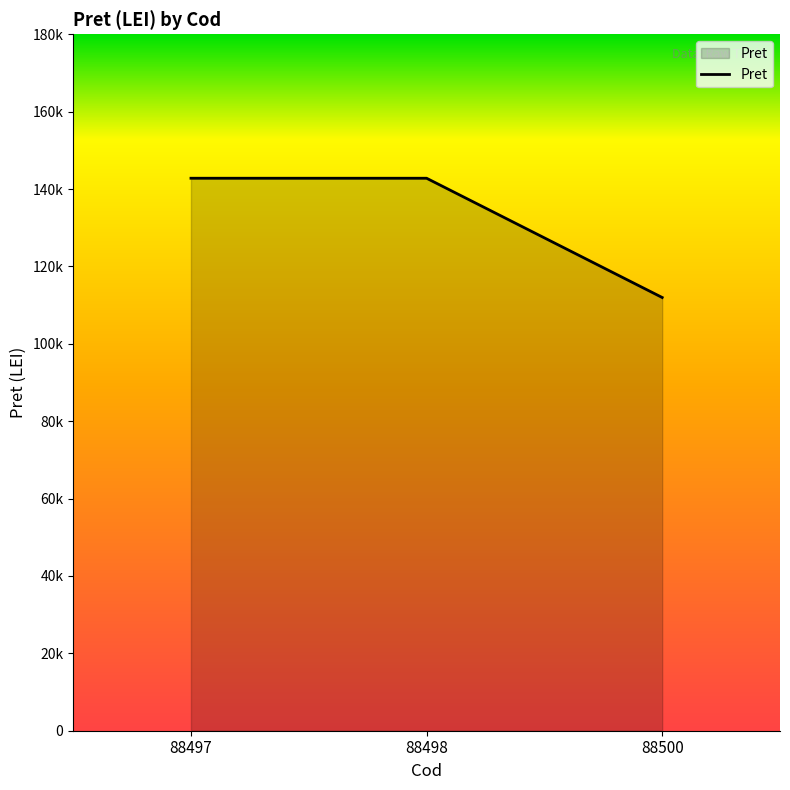

Which label corresponds to the smallest value in the chart?

88500